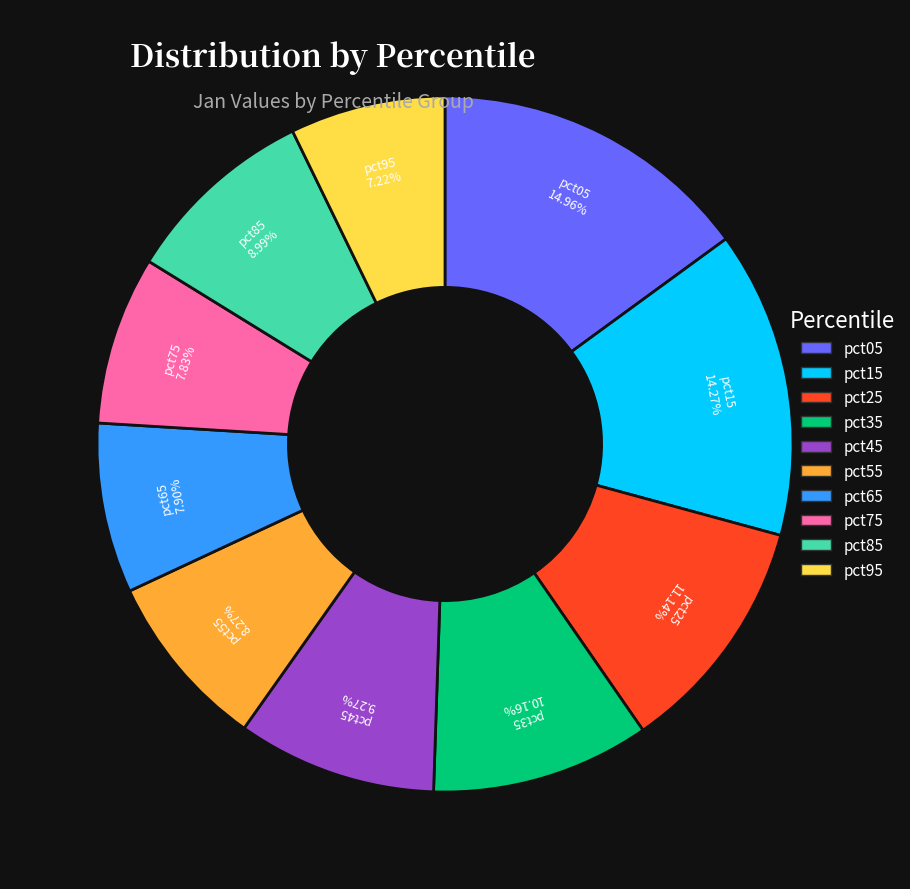

How much of the chart is everything except pct45?

90.7%